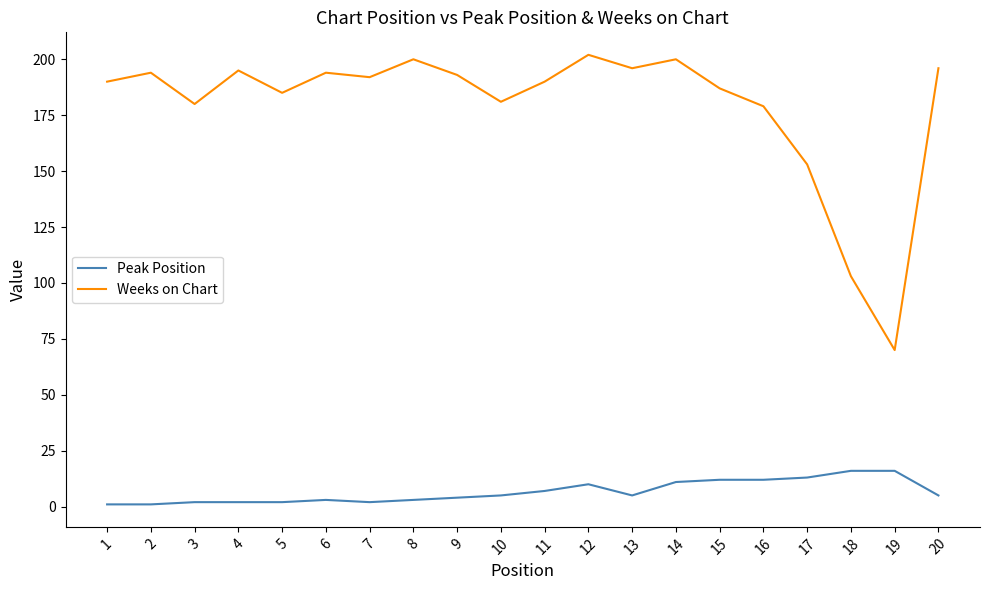

Which series changed the most between 15 and 17?

Weeks on Chart